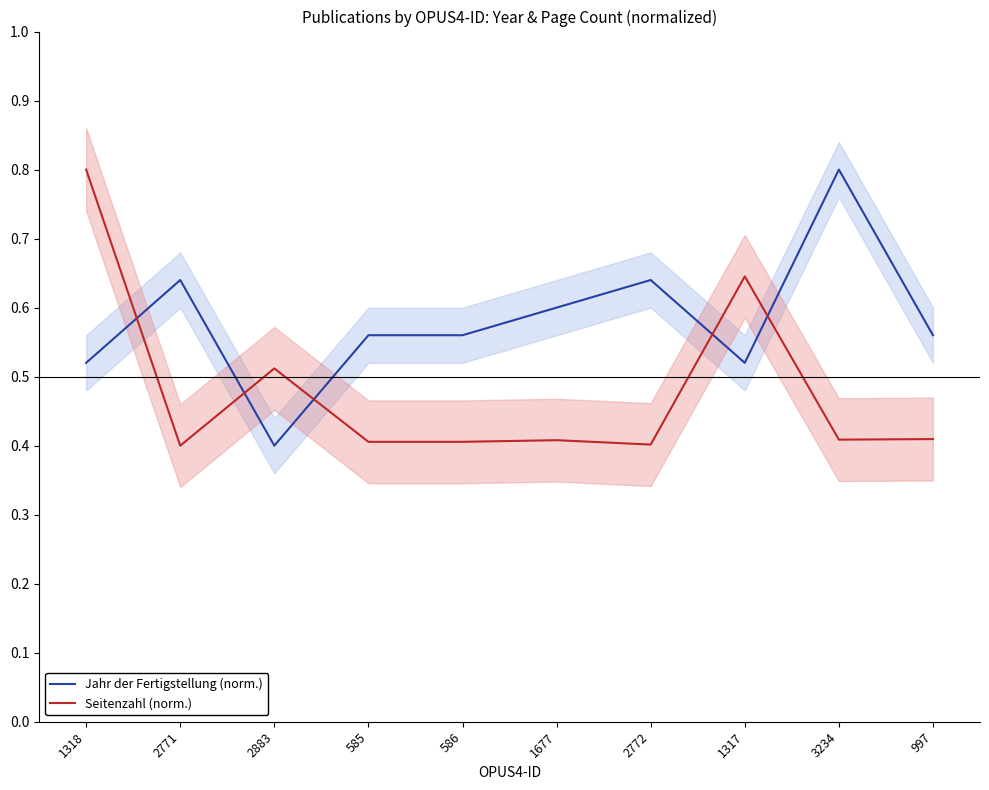

What is the minimum value shown in the chart?

0.4